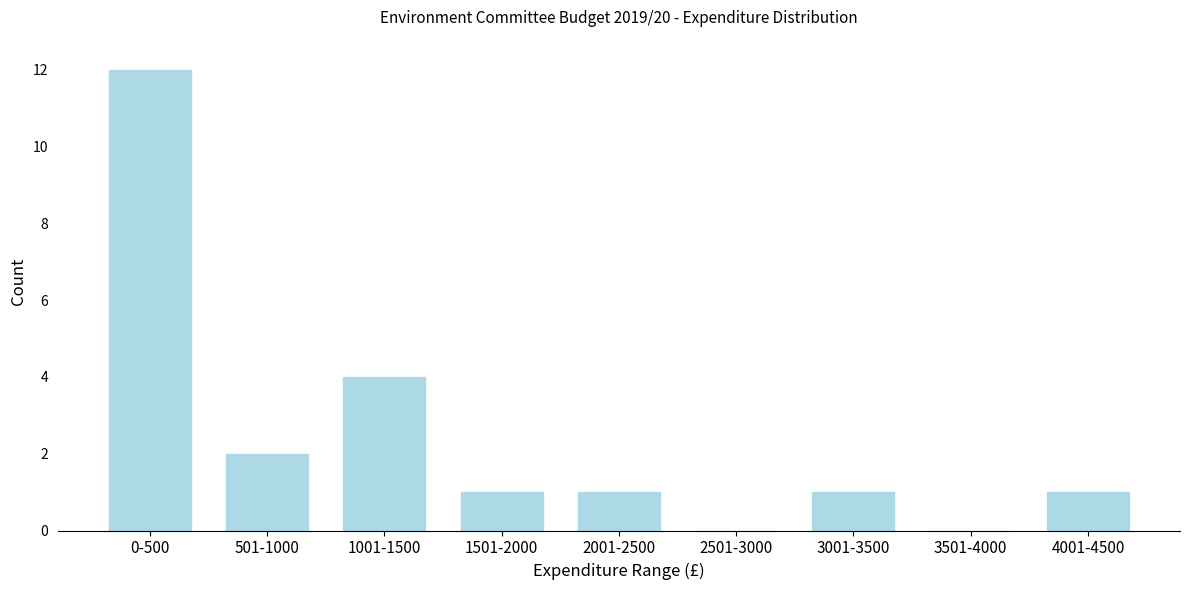

Reading left to right, list all the values displayed in this chart.

0-500=12	501-1000=2	1001-1500=4	1501-2000=1	2001-2500=1	2501-3000=0	3001-3500=1	3501-4000=0	4001-4500=1